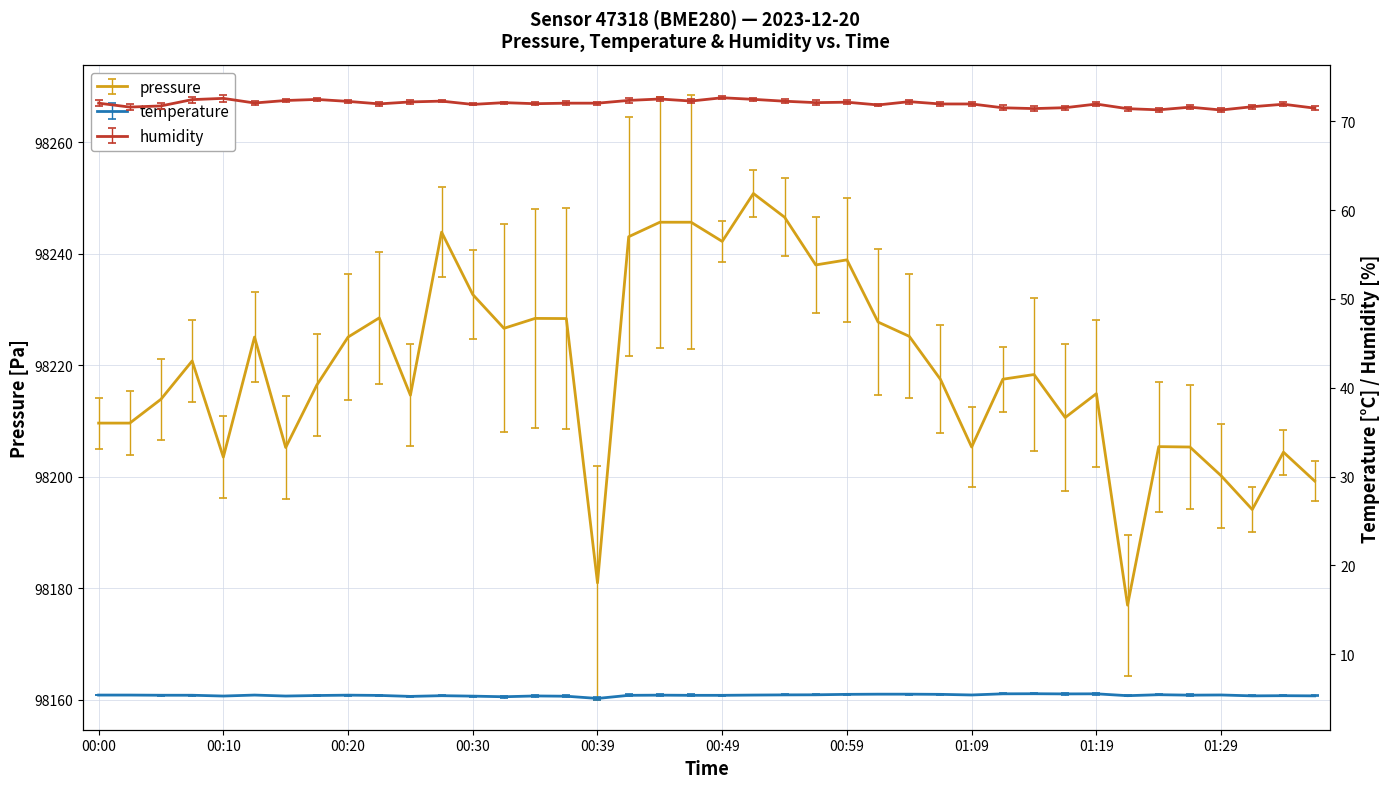

Which series has the largest range (max minus min)?

pressure